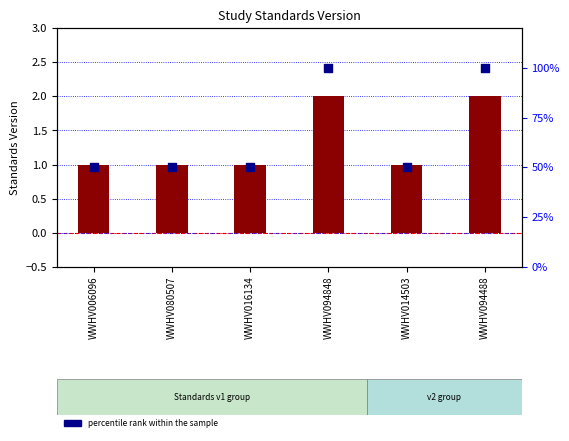

Which series has the widest spread of Y values?

percentile rank within the sample